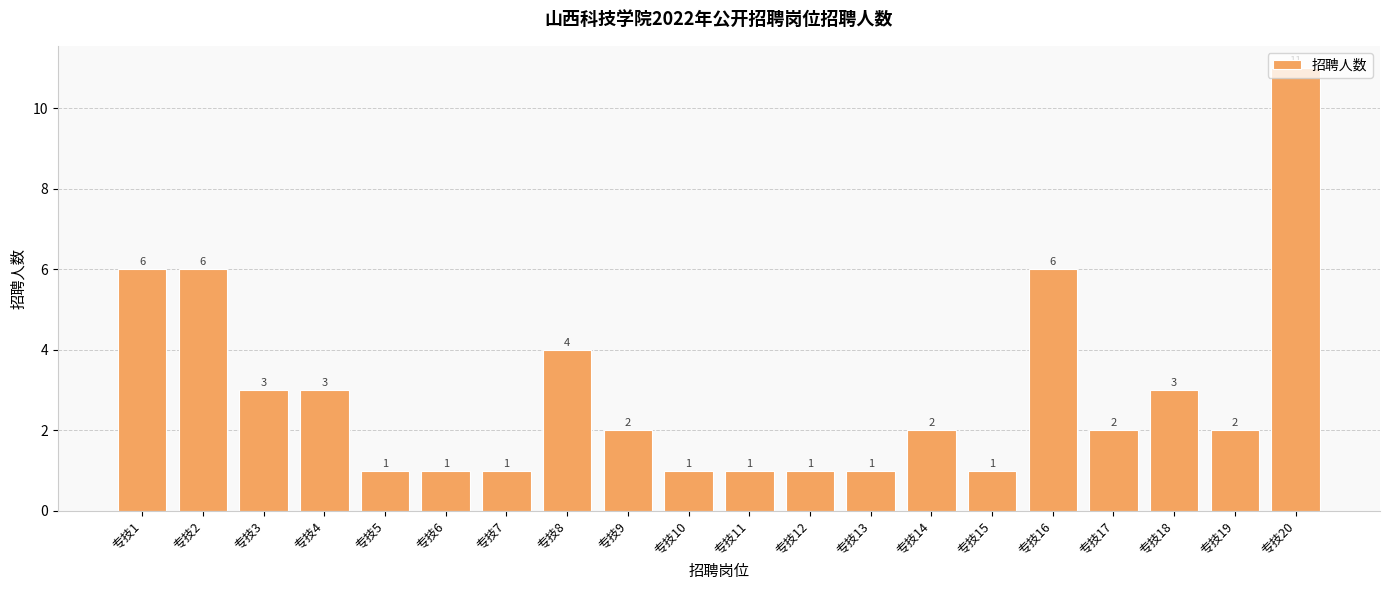

Between 专技18 and 专技2, which is larger?

专技2